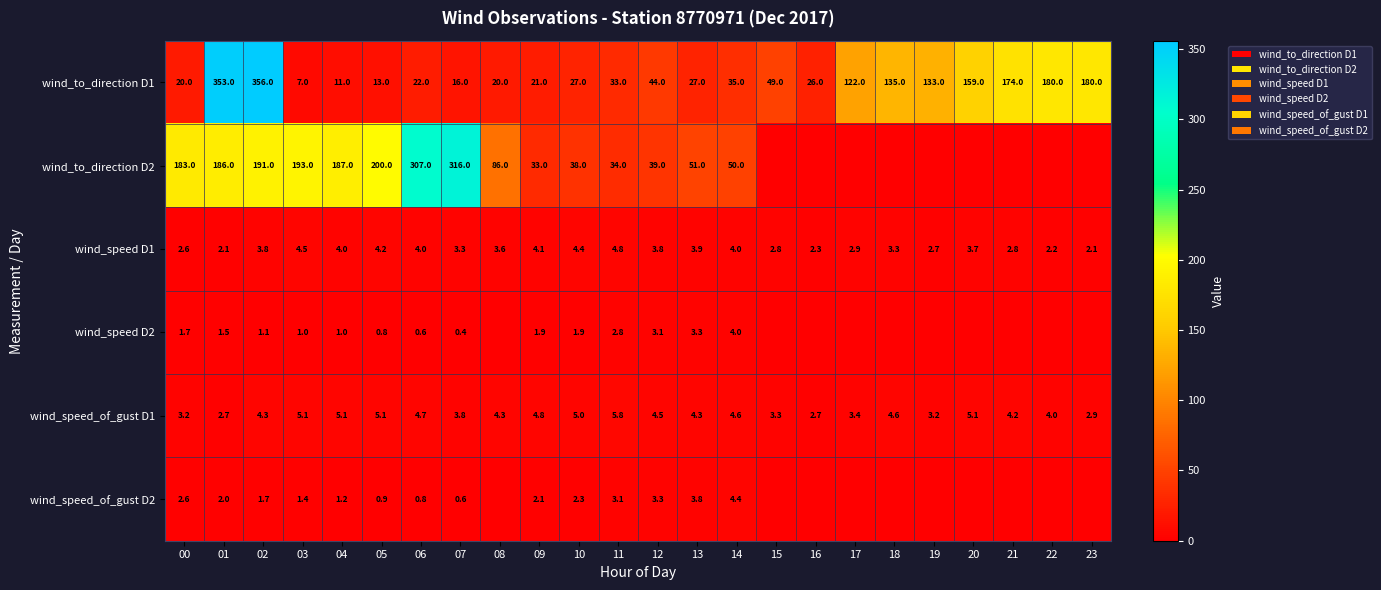

What is the total value across all series at 07?

340.1